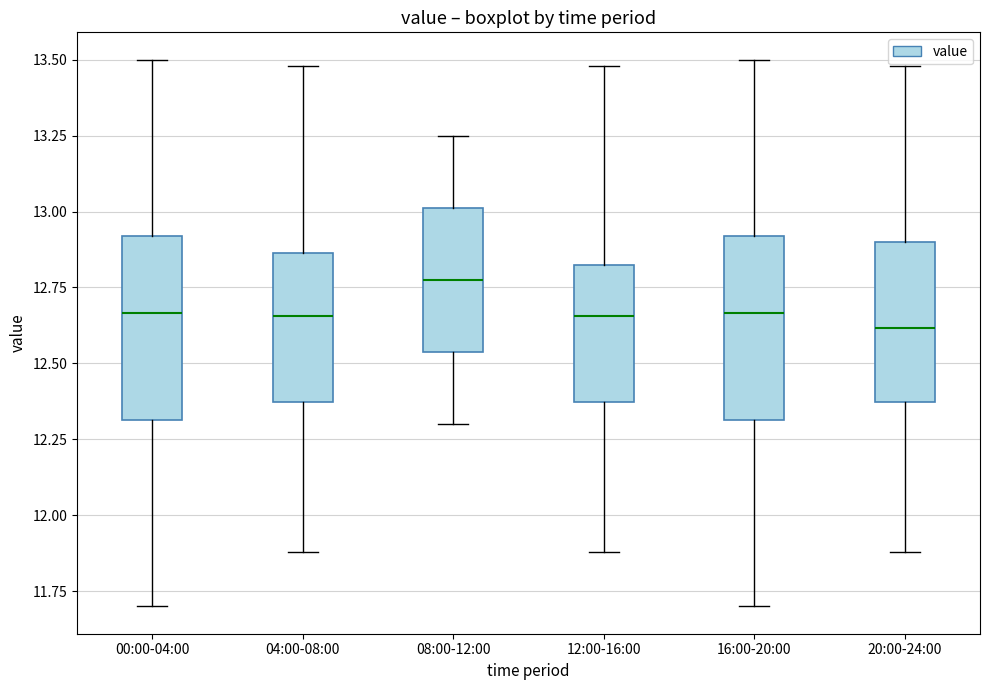

Reading left to right, transcribe this box plot: for each box, give where its median line is, the range the box spans, and where its two whiskers end, as read against the y-axis. The values are not printed on the chart, so give them approximately, as read against the axis.

00:00-04:00: median 12.65, box 12.30 to 12.90, whiskers 11.70 to 13.50
04:00-08:00: median 12.65, box 12.35 to 12.85, whiskers 11.90 to 13.50
08:00-12:00: median 12.80, box 12.55 to 13.00, whiskers 12.30 to 13.25
12:00-16:00: median 12.65, box 12.35 to 12.85, whiskers 11.90 to 13.50
16:00-20:00: median 12.65, box 12.30 to 12.90, whiskers 11.70 to 13.50
20:00-24:00: median 12.60, box 12.35 to 12.90, whiskers 11.90 to 13.50